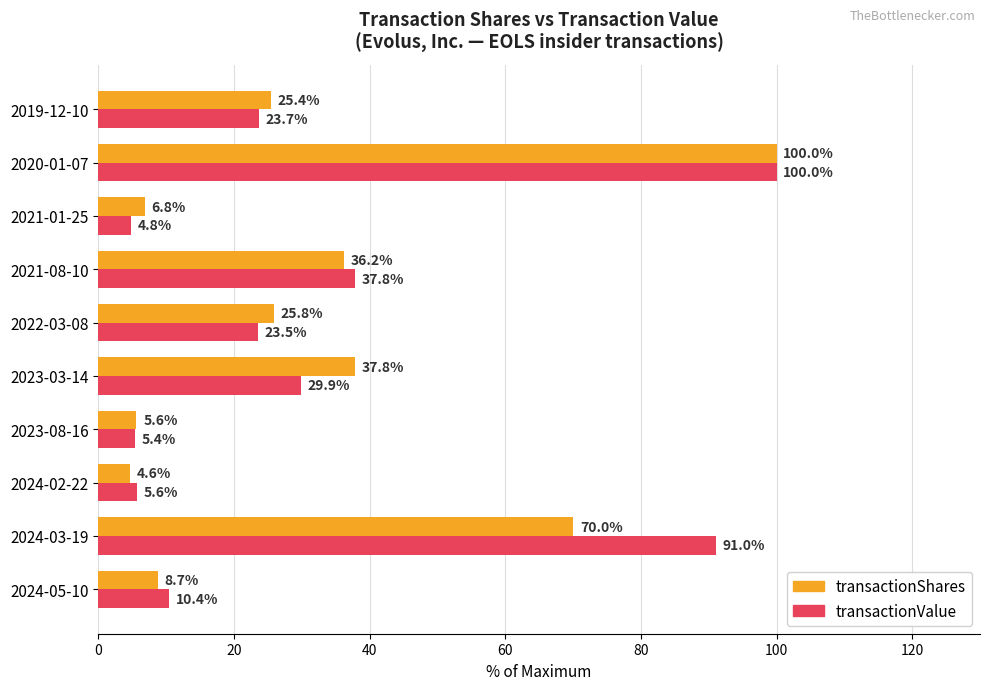

Which series has the largest range (max minus min)?

transactionShares